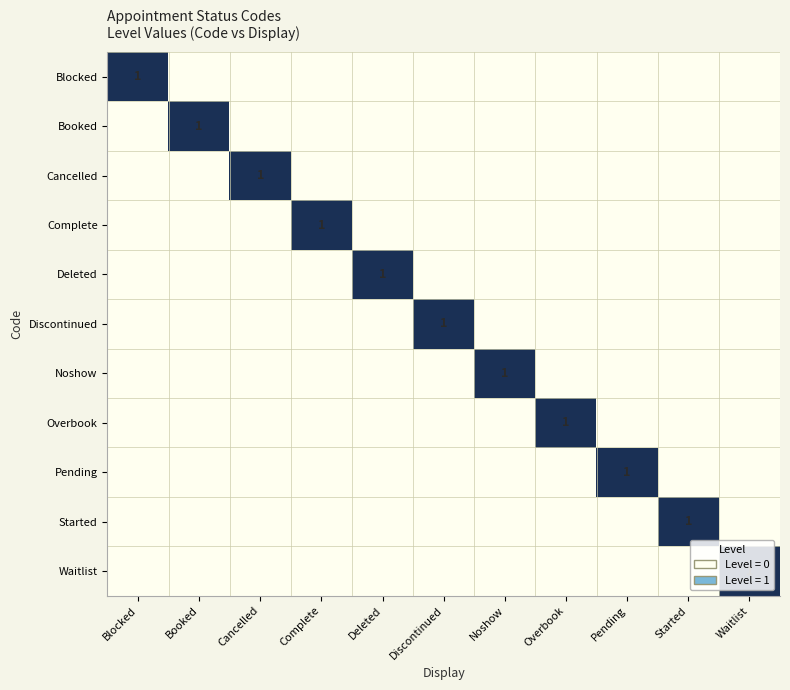

What is the total value across all series at Booked?

1